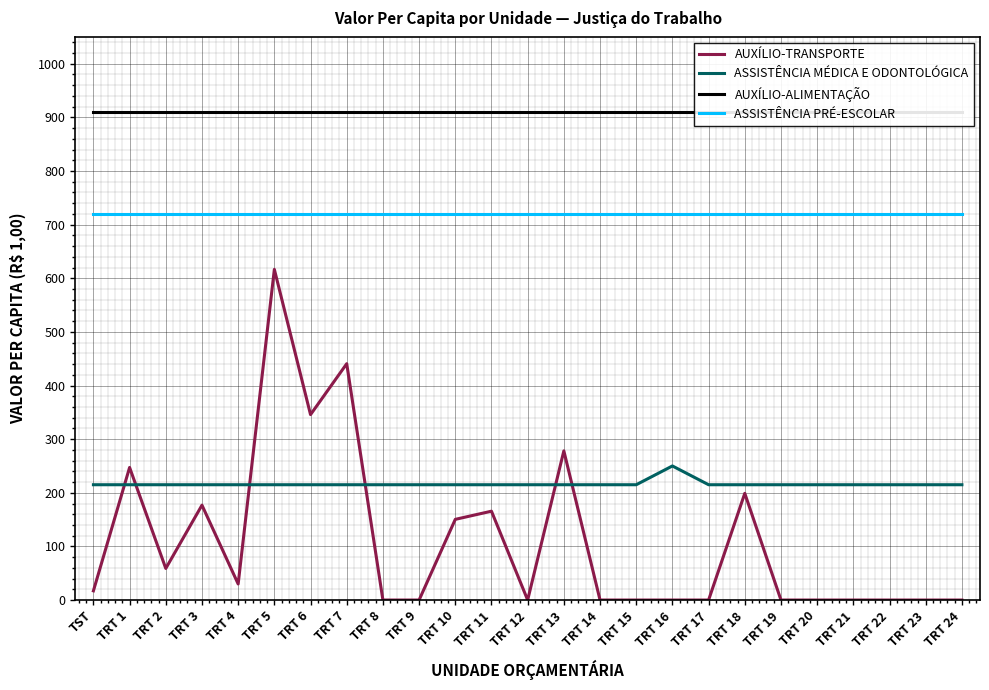

What is the sum of the AUXÍLIO-TRANSPORTE values at TRT 6 and TRT 13?

623.8